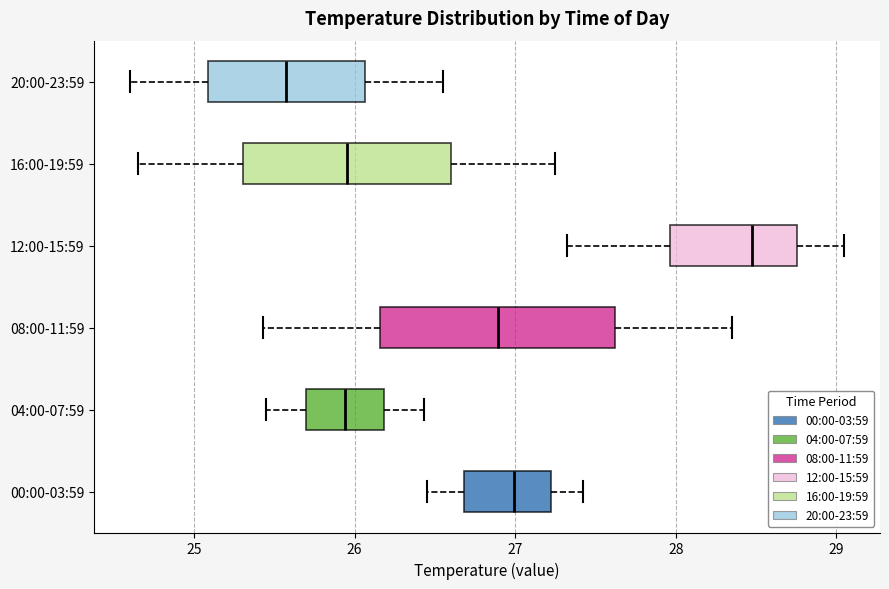

Which box is the widest, from its left edge to its right edge?

08:00-11:59